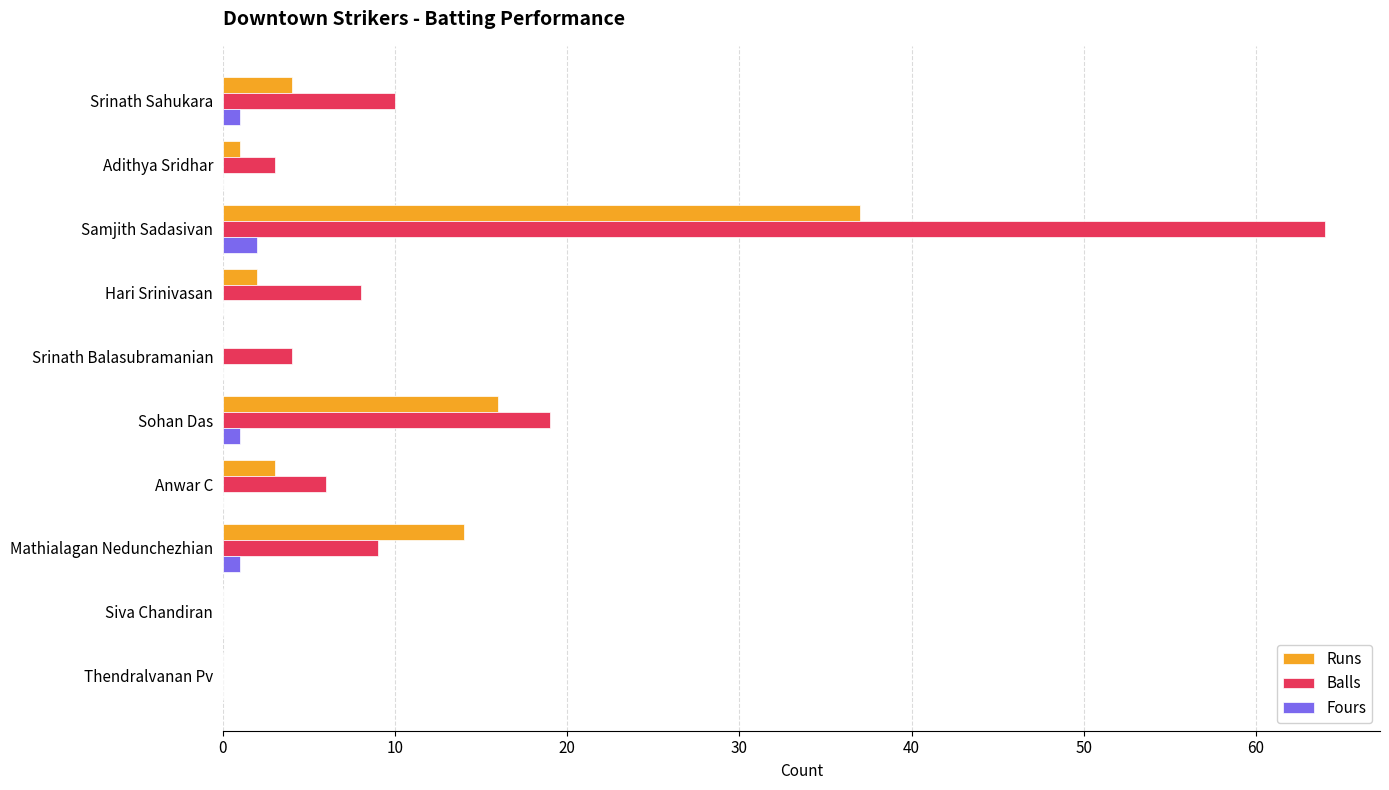

Is it true that Balls equals 3 at Adithya Sridhar?

True